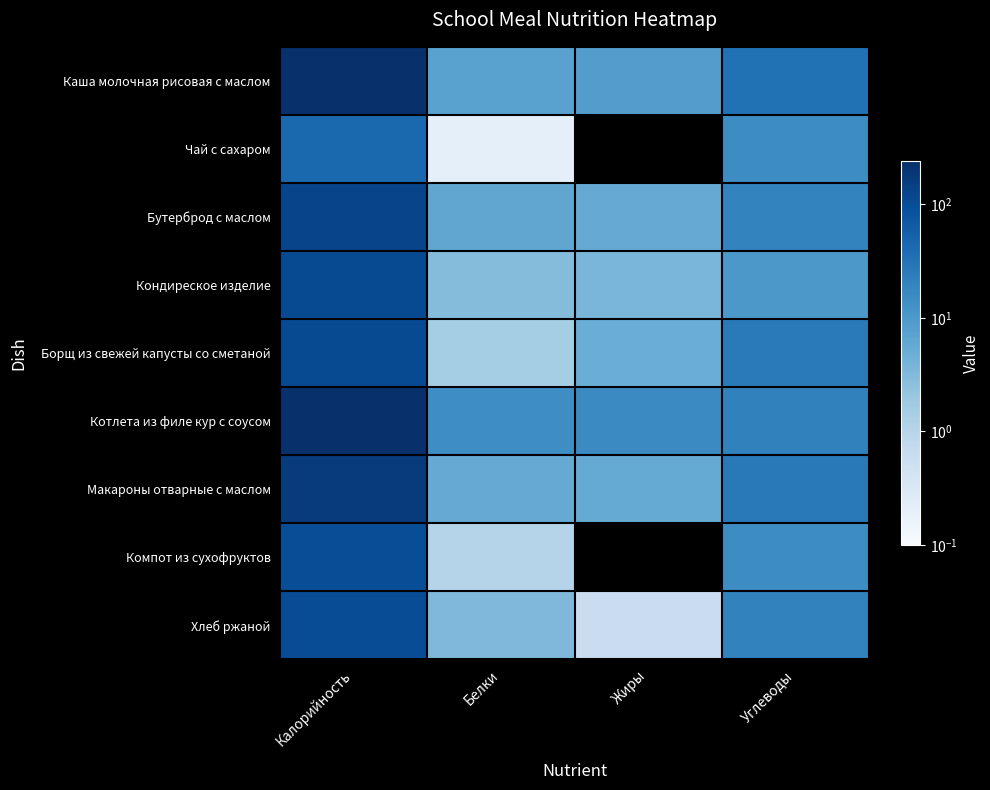

Count the number of data series in this chart.

9